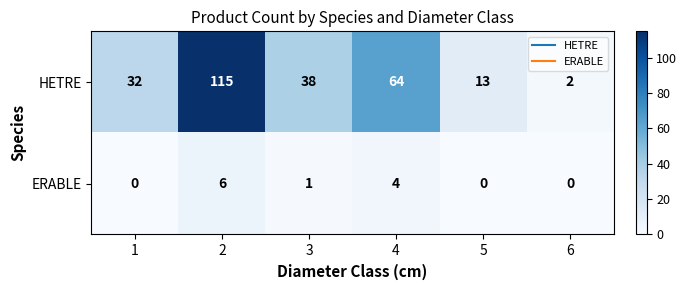

List the labels in order of HETRE value, smallest first.

6, 5, 1, 3, 4, 2